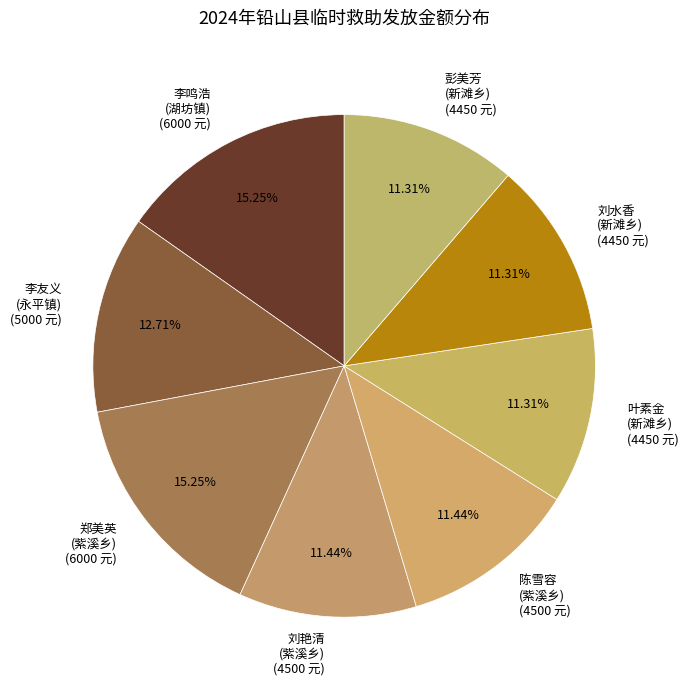

What is the ratio of the value at 刘水香 (新滩乡) (4450 元) to the value at 陈雪容 (紫溪乡) (4500 元)?

1.0